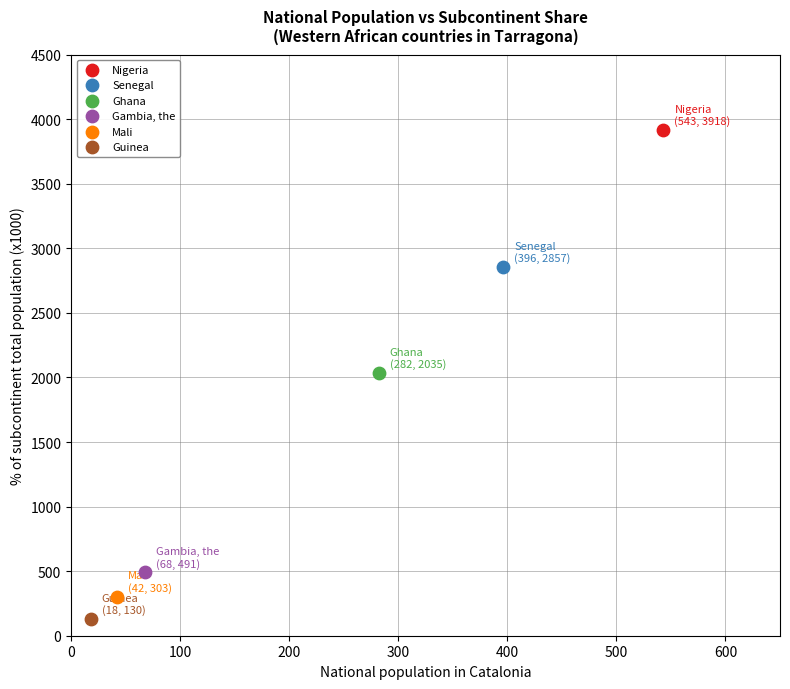

Which series contains the highest Y value?

Nigeria